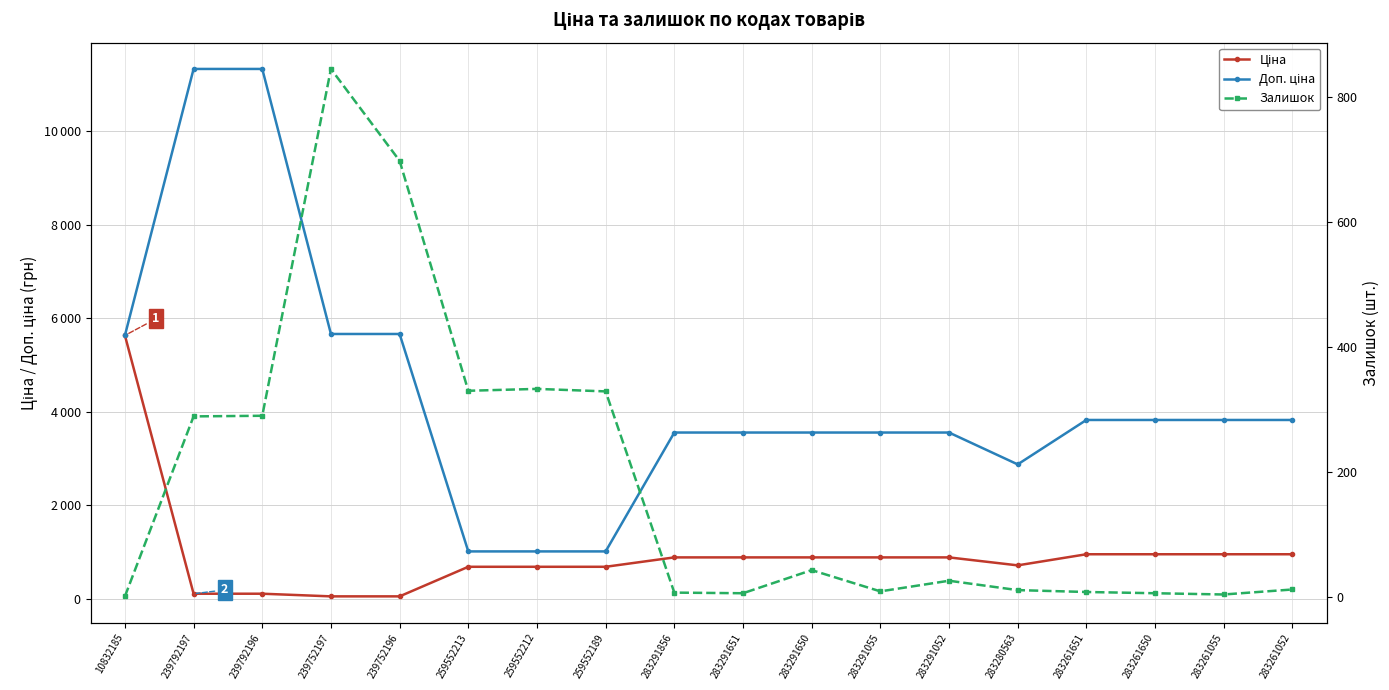

True or false: Доп. ціна and Залишок intersect in this chart.

False